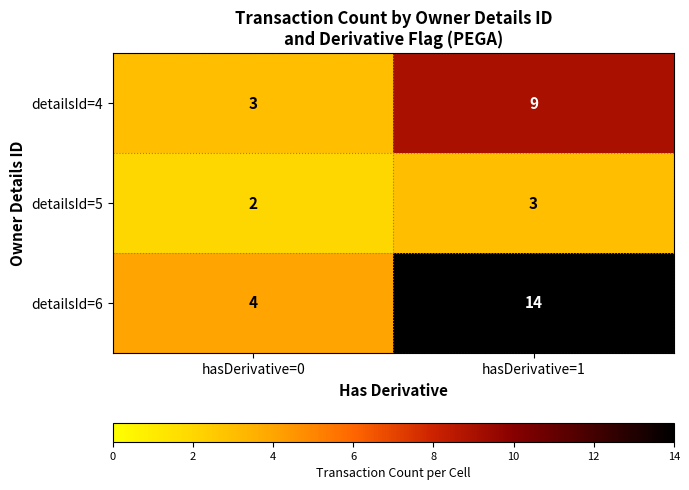

What is the average value of the detailsId=6 series?

9